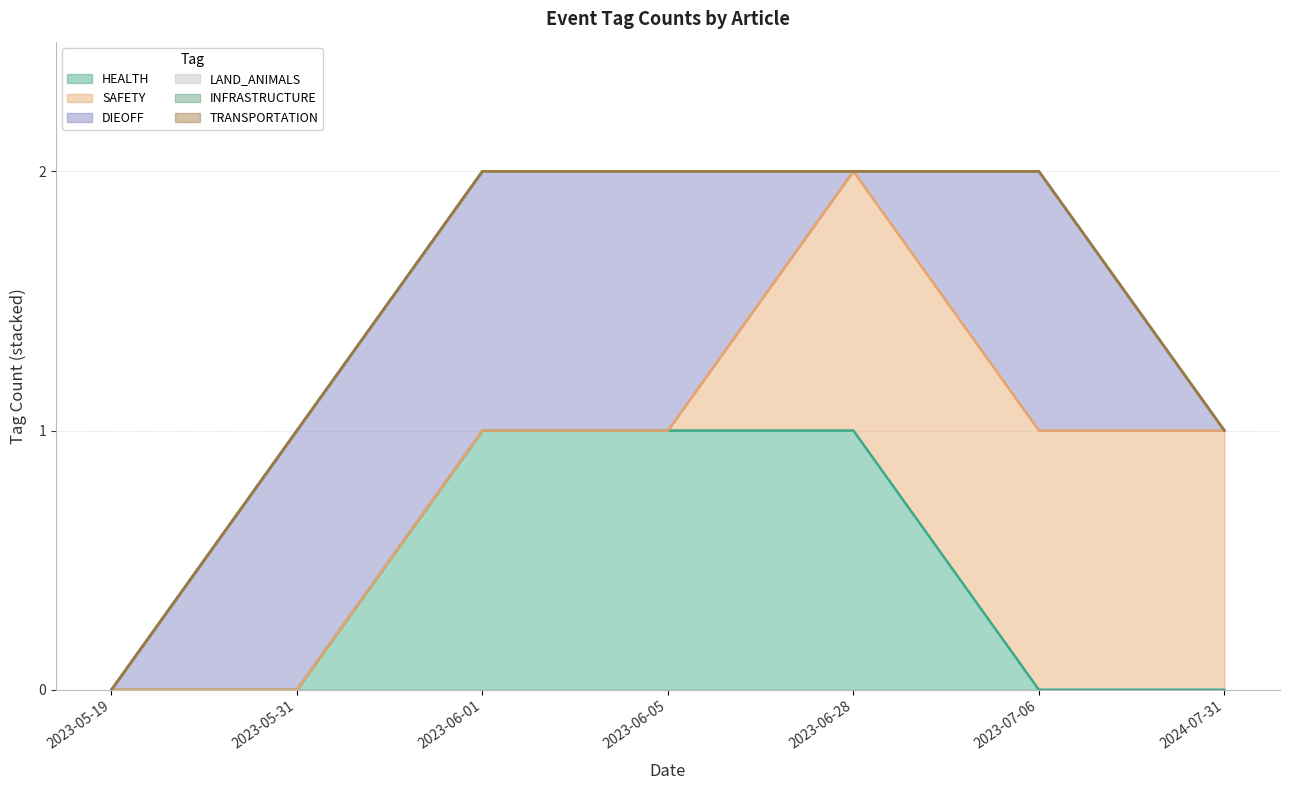

Where is HEALTH nearest to the value 0?

2023-07-06